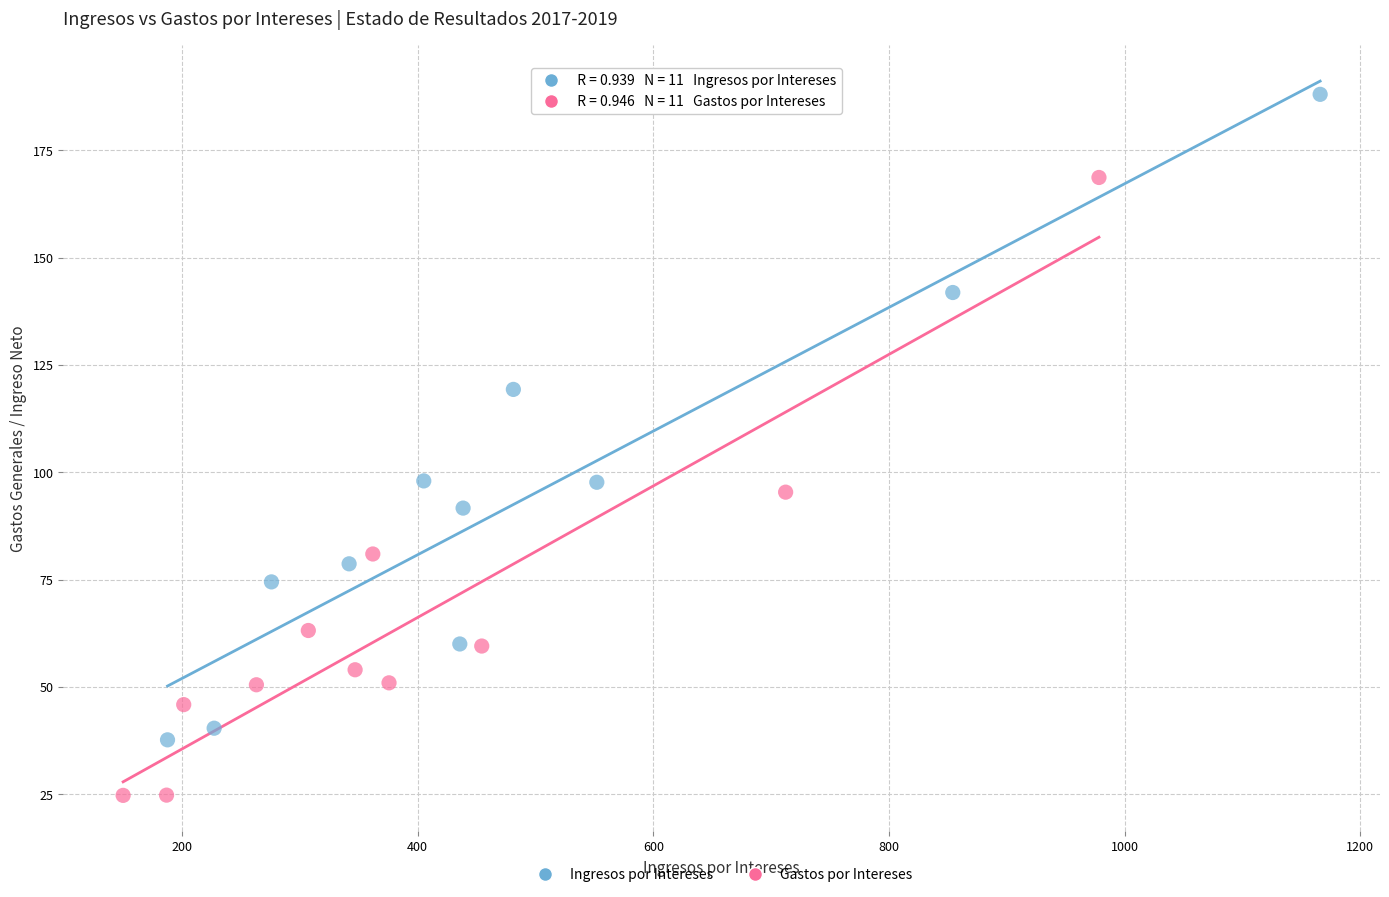

Which series reaches the maximum Y coordinate?

Ingresos por Intereses